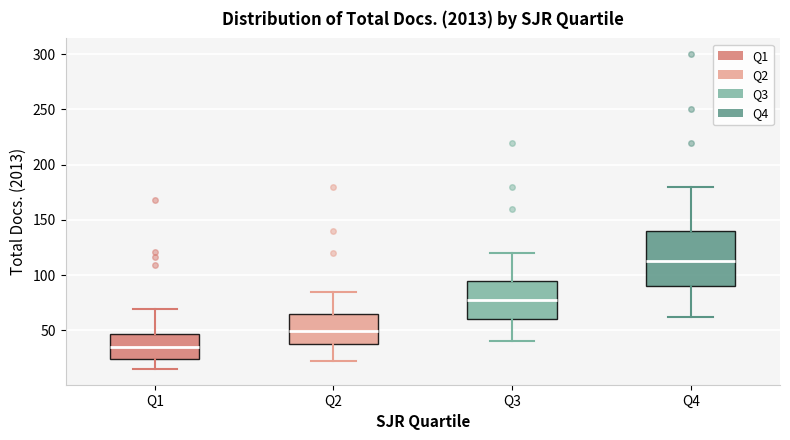

Where does the median line of the box for Q1 sit on the y-axis? The values are not printed on the chart, so give them approximately, as read against the axis.

35